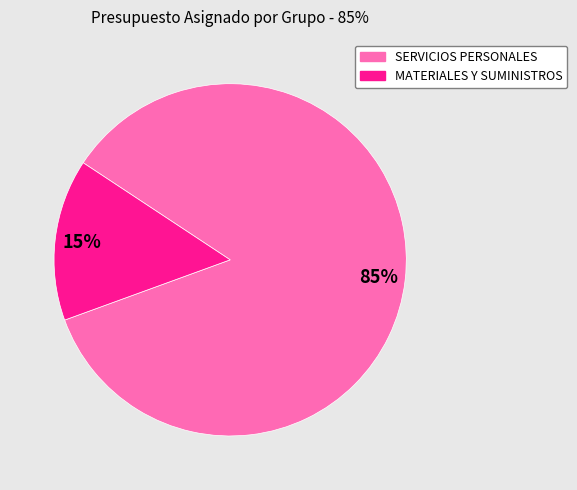

Is it true that SERVICIOS PERSONALES is 85% of the pie?

True